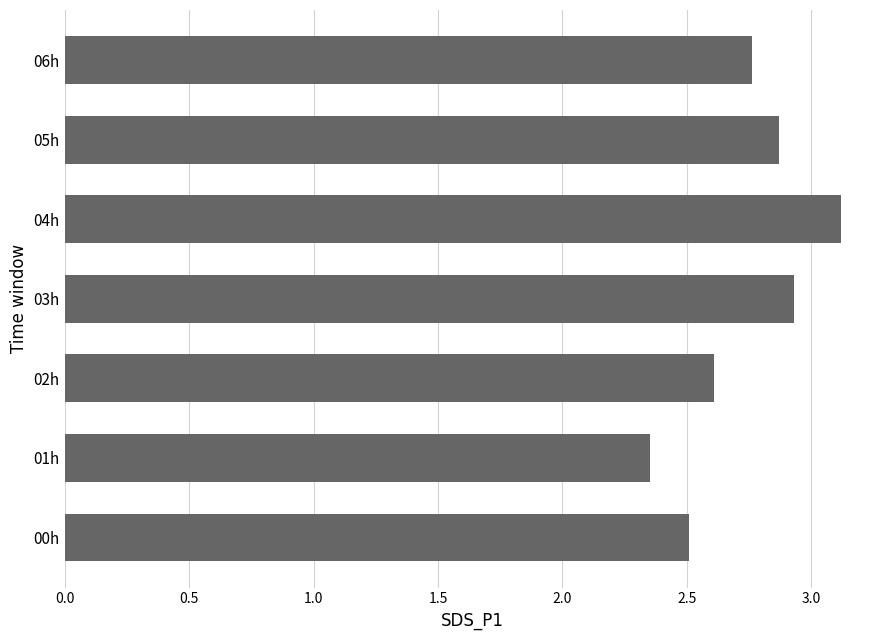

List the labels in order of value, smallest first.

01h, 00h, 02h, 06h, 05h, 03h, 04h